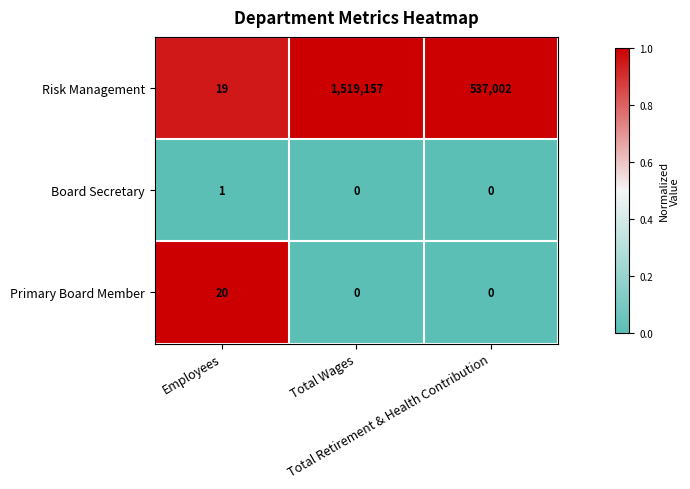

Rank the series by their maximum value, from highest to lowest.

Risk Management, Primary Board Member, Board Secretary